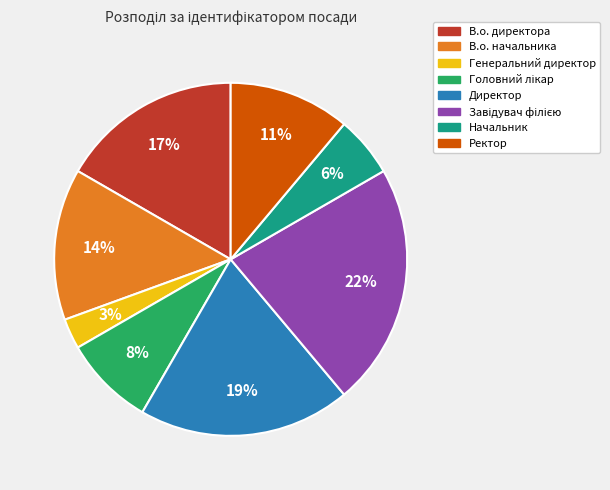

True or false: В.о. директора accounts for 25% of the total.

False